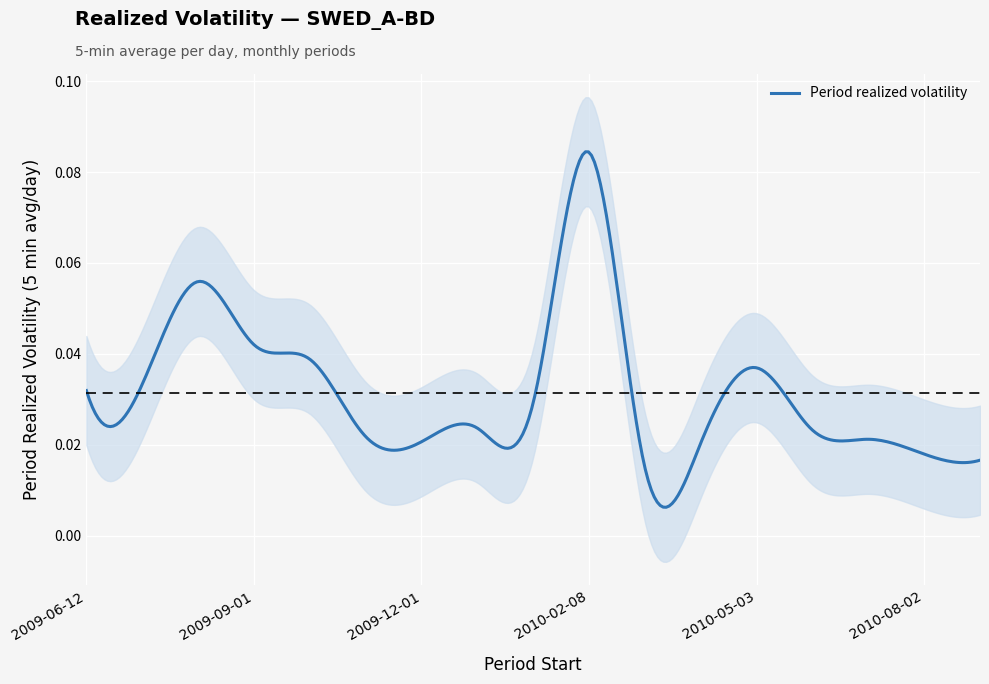

Rank the categories by value from lowest to highest.

2010-03-01, 2010-09-01, 2010-08-02, 2010-04-01, 2009-12-01, 2010-07-01, 2009-11-02, 2010-06-01, 2010-01-04, 2010-02-01, 2009-06-12, 2009-07-01, 2010-05-03, 2009-10-01, 2009-09-01, 2009-08-03, 2010-02-08